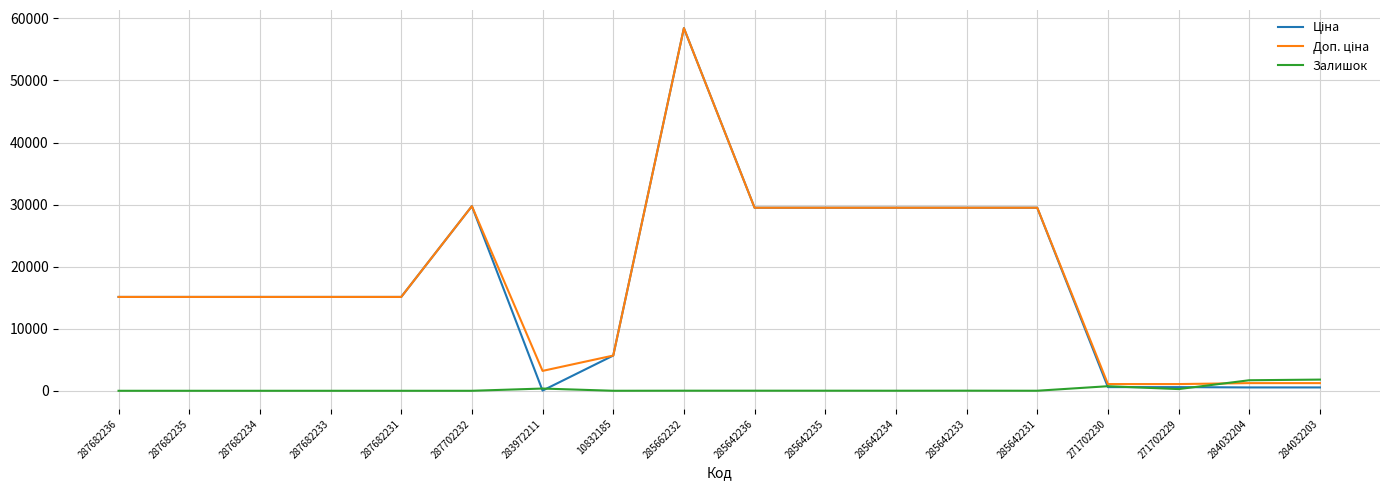

How many lines are shown in the chart?

3